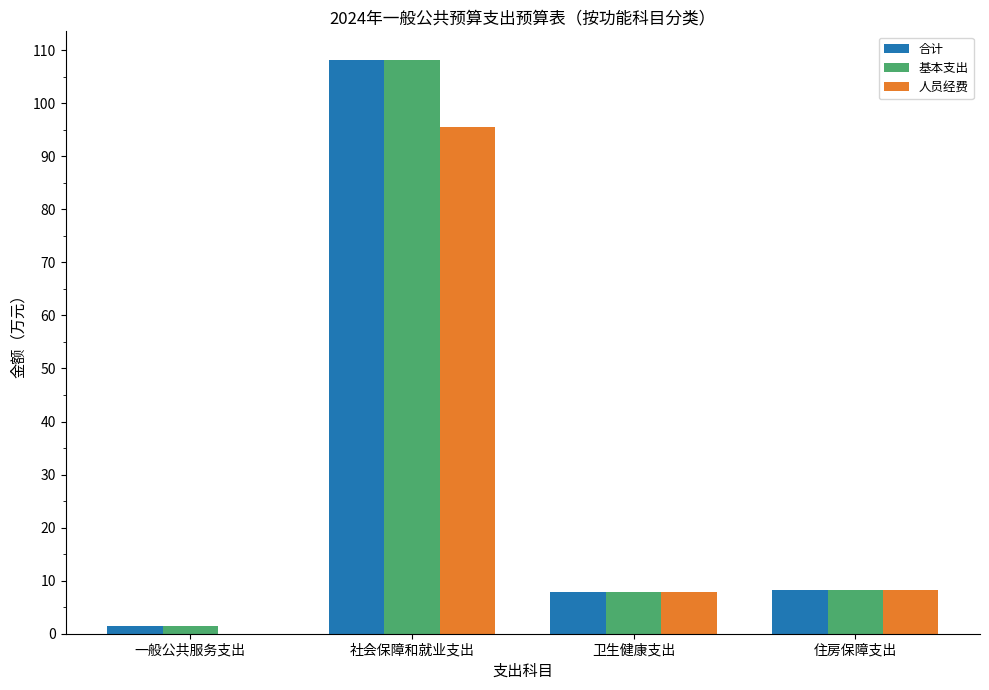

The value of 合计 at 住房保障支出 is 8.2. True or false?

True